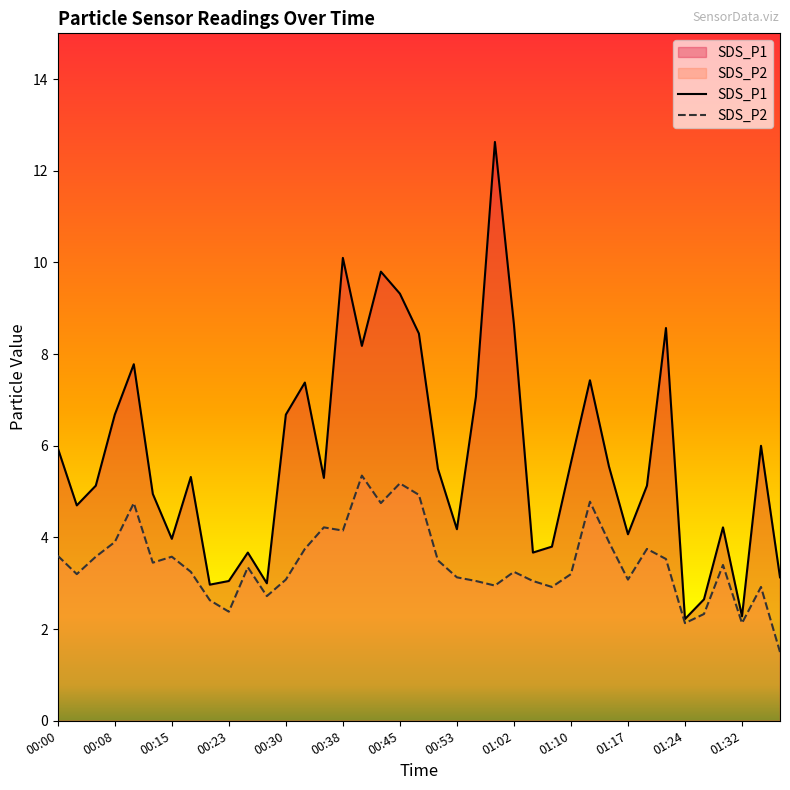

Where does the SDS_P2 series first go above 3?

00:00